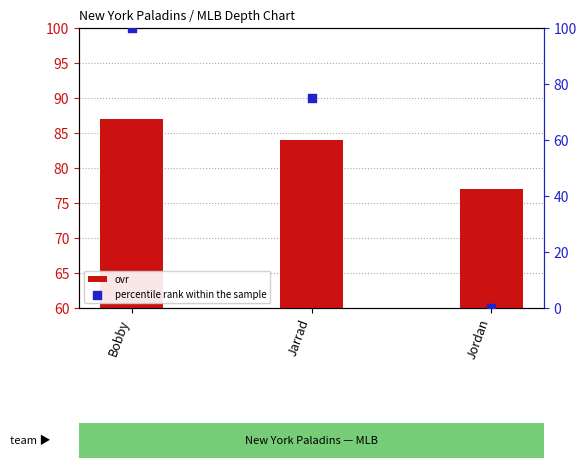

What is the total value across all series at Jordan?

77